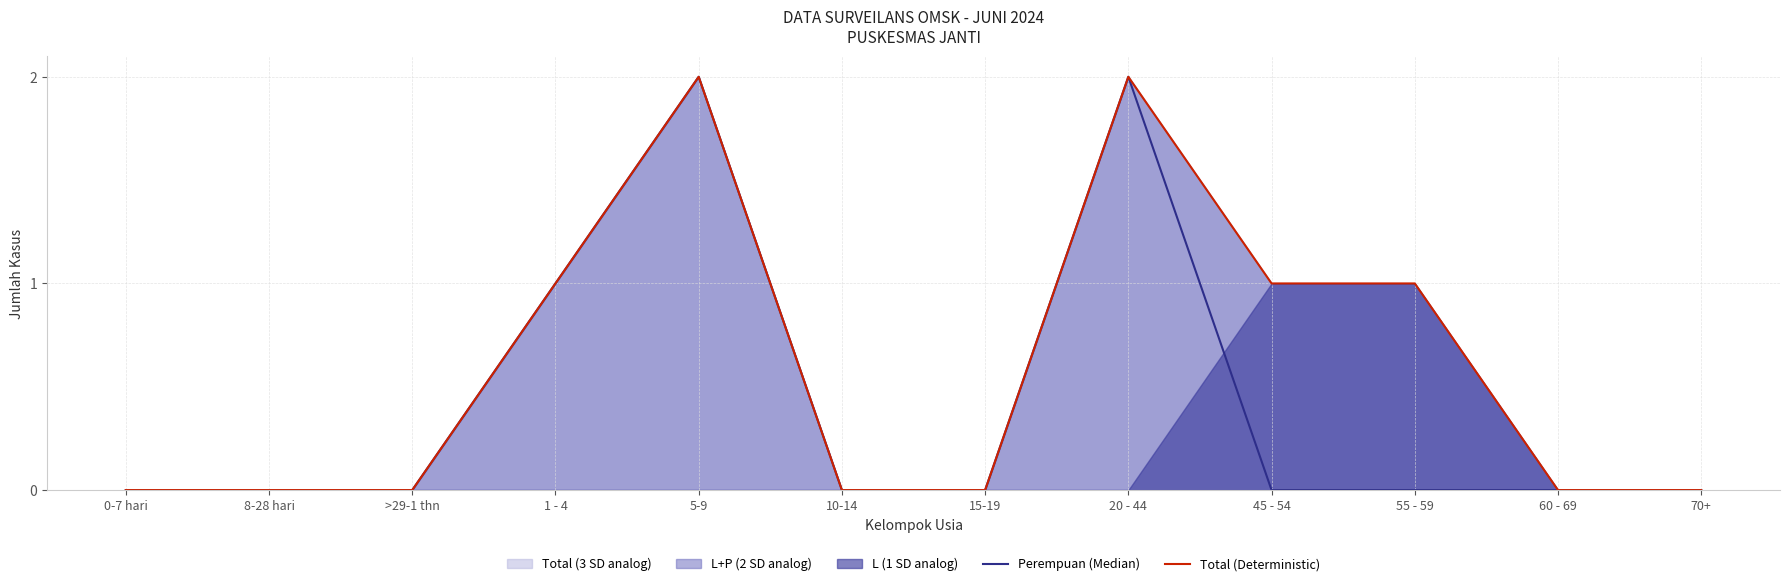

What is the sum of all Perempuan (Median) values?

5